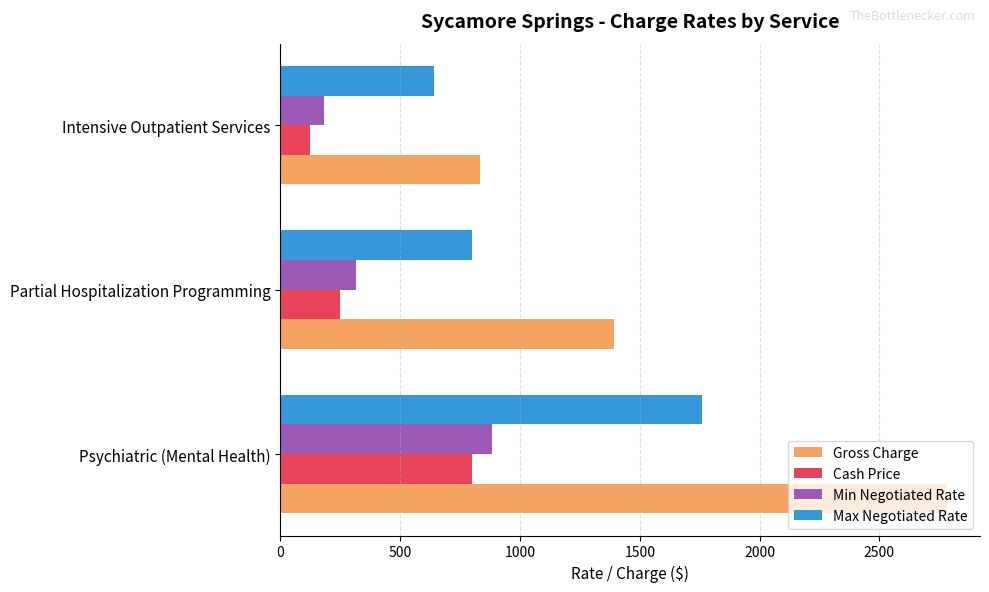

What are all the series names shown in the legend?

Gross Charge, Cash Price, Min Negotiated Rate, Max Negotiated Rate